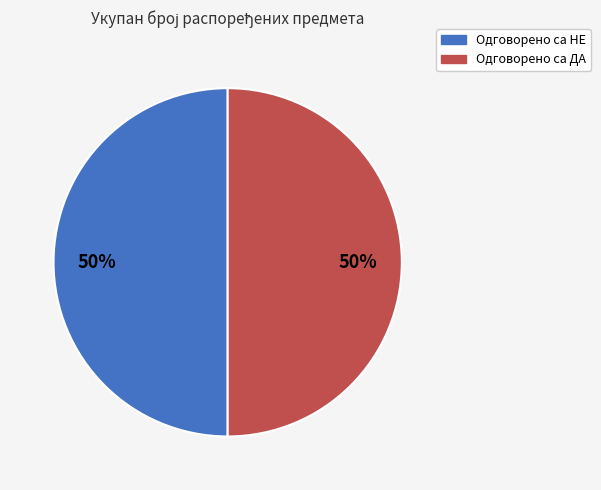

To the nearest percent, what is the average slice percentage?

50%